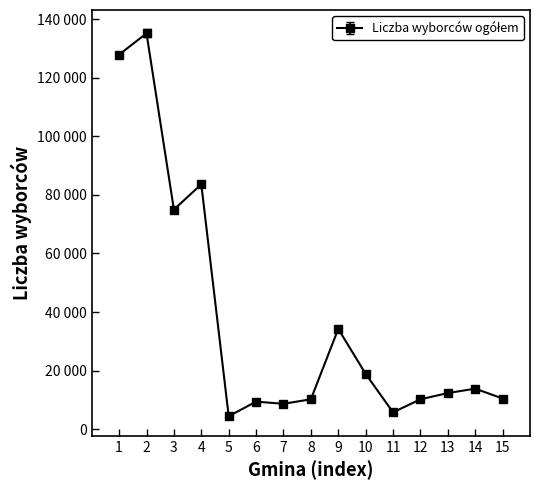

Is this an area chart (filled region under the line)?

No